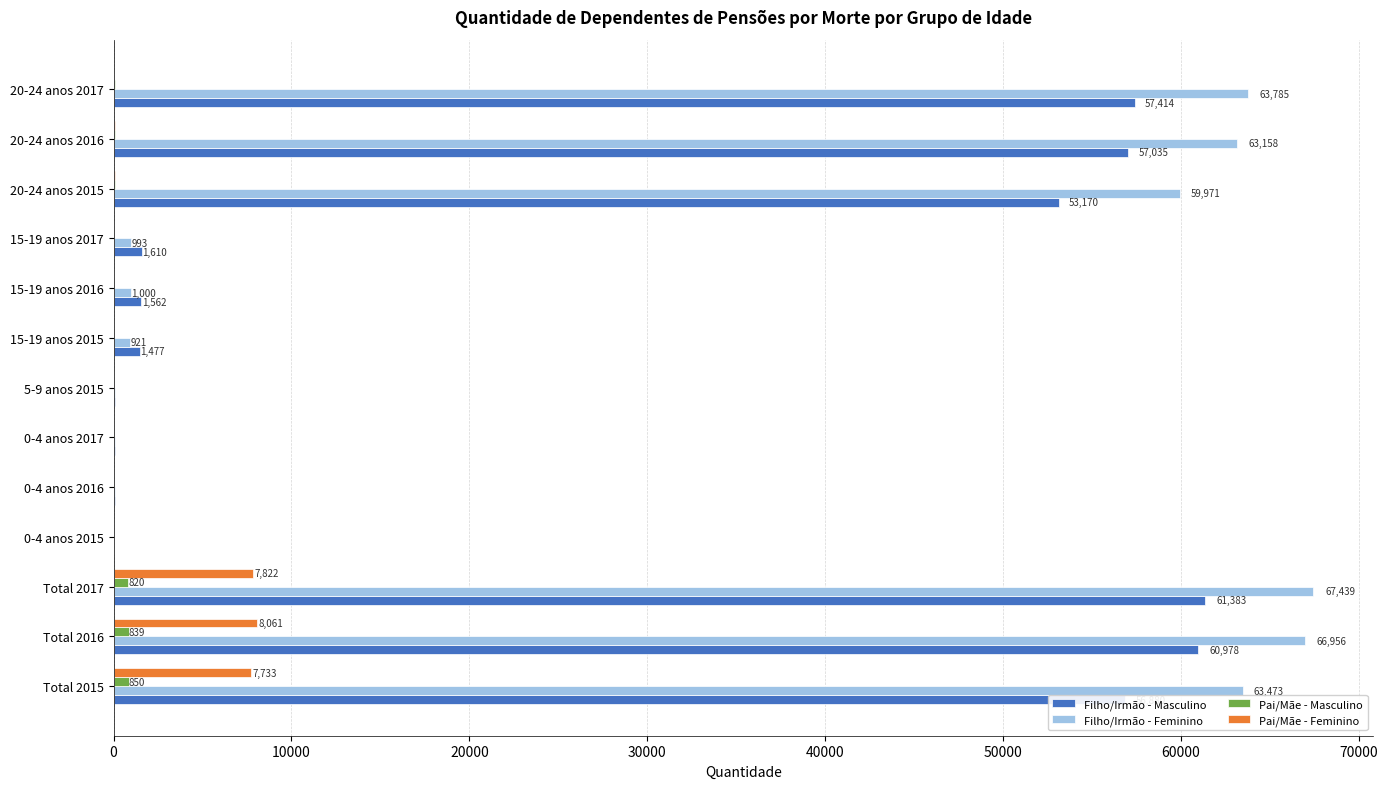

Between 0-4 anos 2017 and 20-24 anos 2015, which series saw the biggest shift?

Filho/Irmão - Feminino